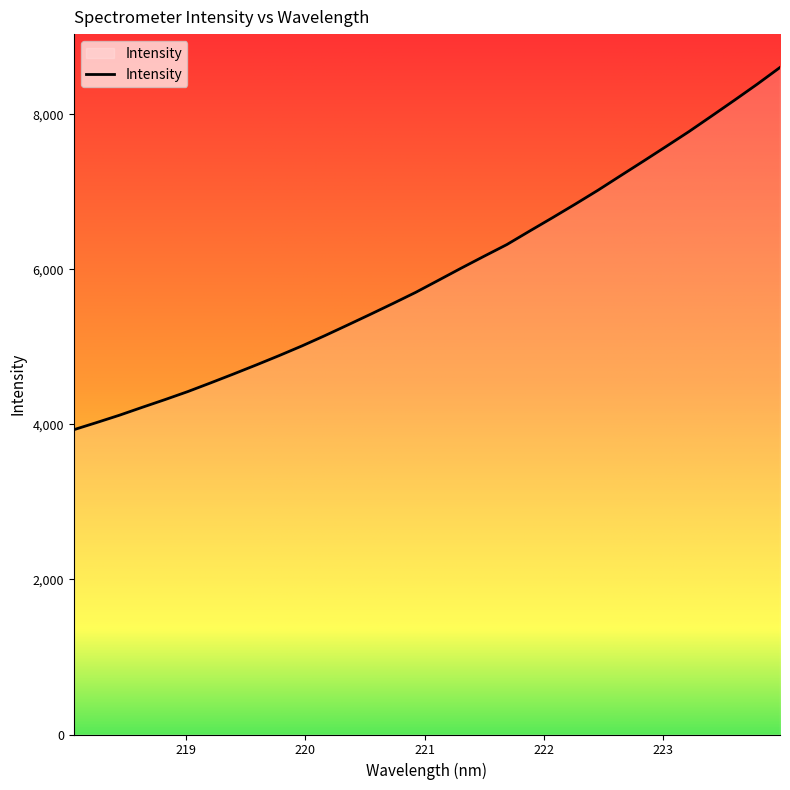

What is the maximum value shown in the chart?

8603.2